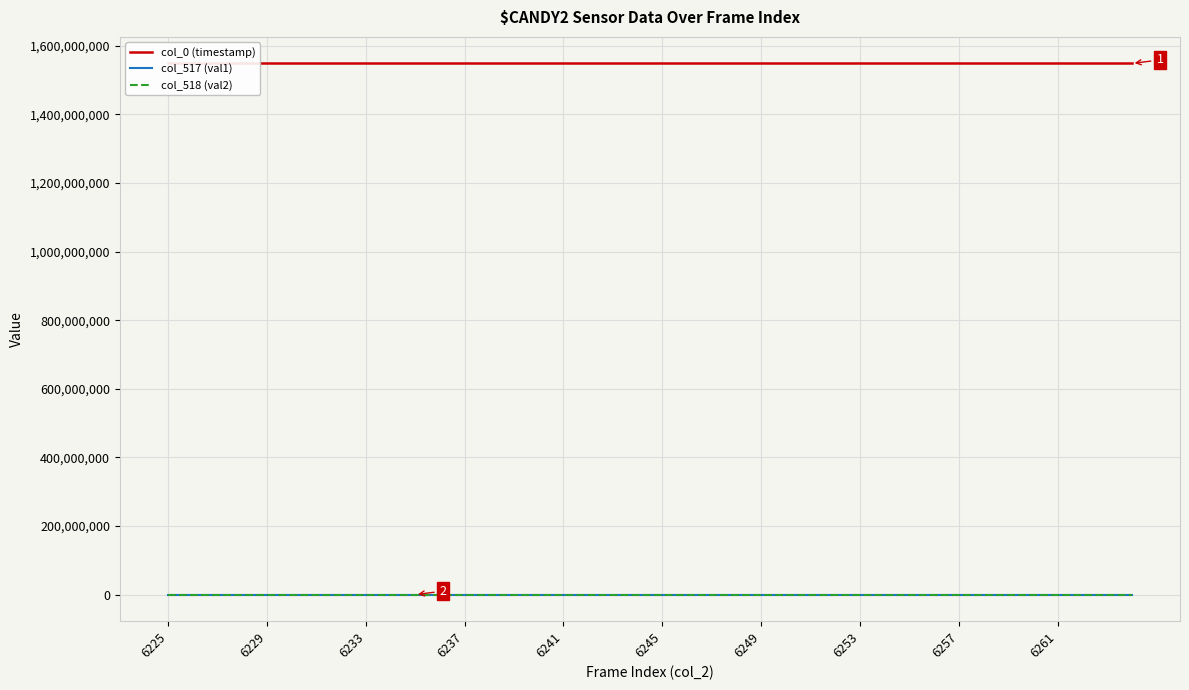

What are all the series names shown in the legend?

col_0 (timestamp), col_517 (val1), col_518 (val2)